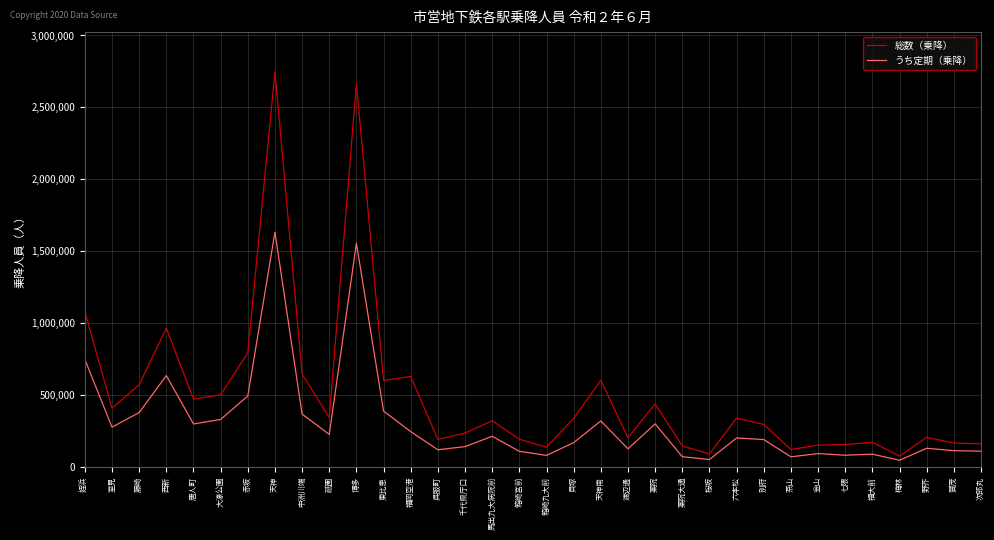

Rank the series by their maximum value, from lowest to highest.

うち定期（乗降）, 総数（乗降）